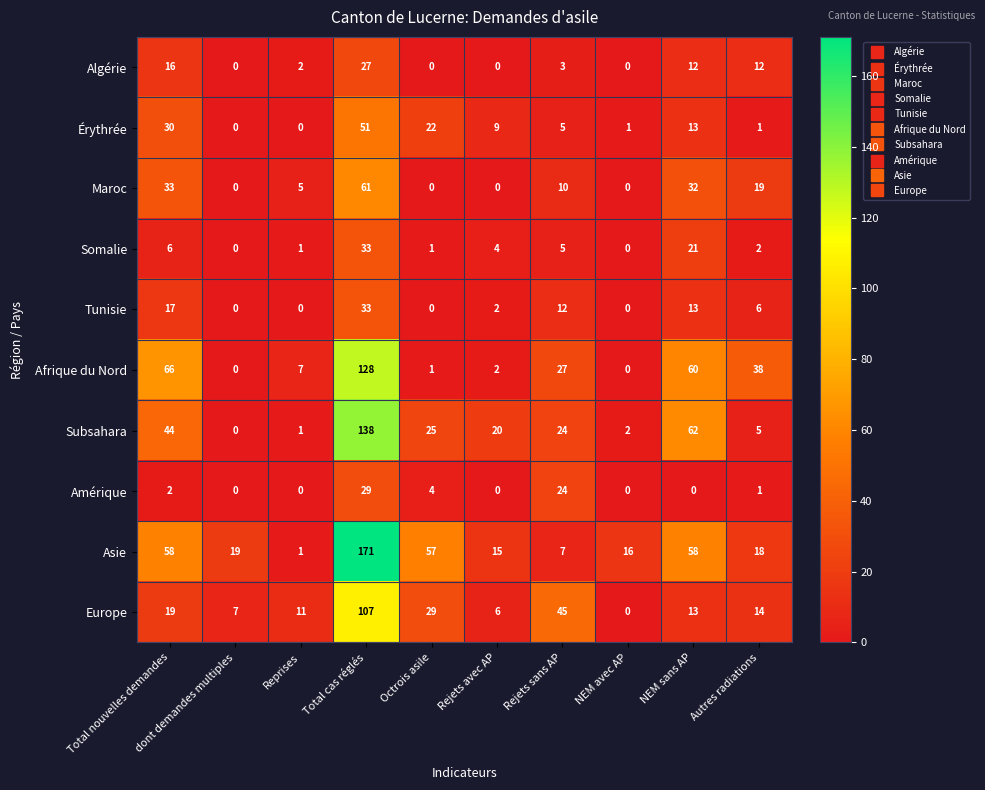

What is the sum of all Érythrée values?

132